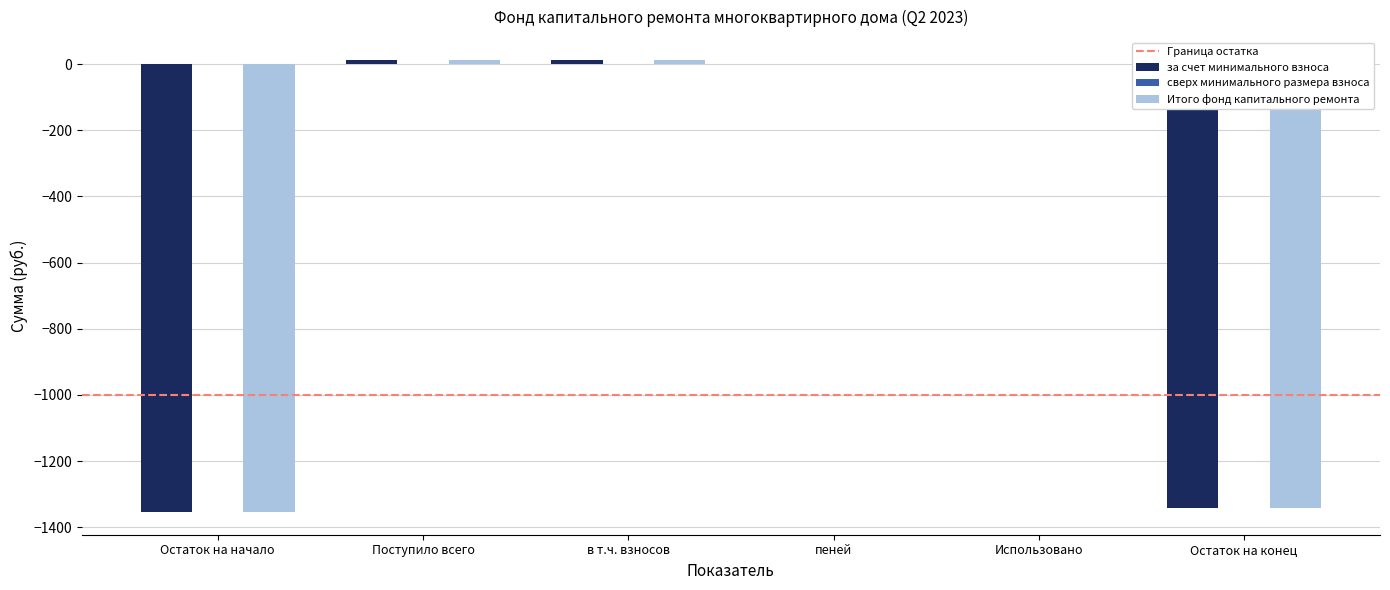

The value of за счет минимального взноса at Остаток на начало is -1988.5. True or false?

False